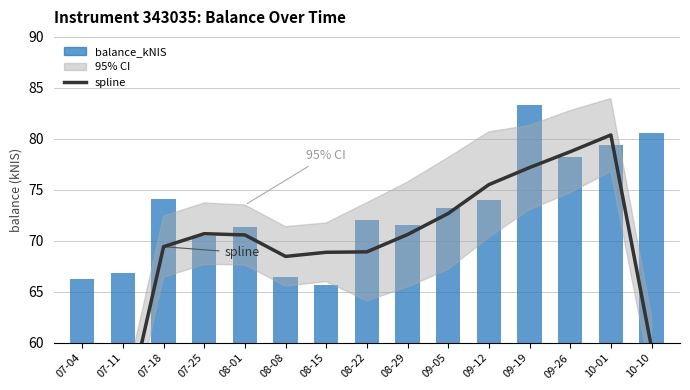

What position from the right is 09-26?

3